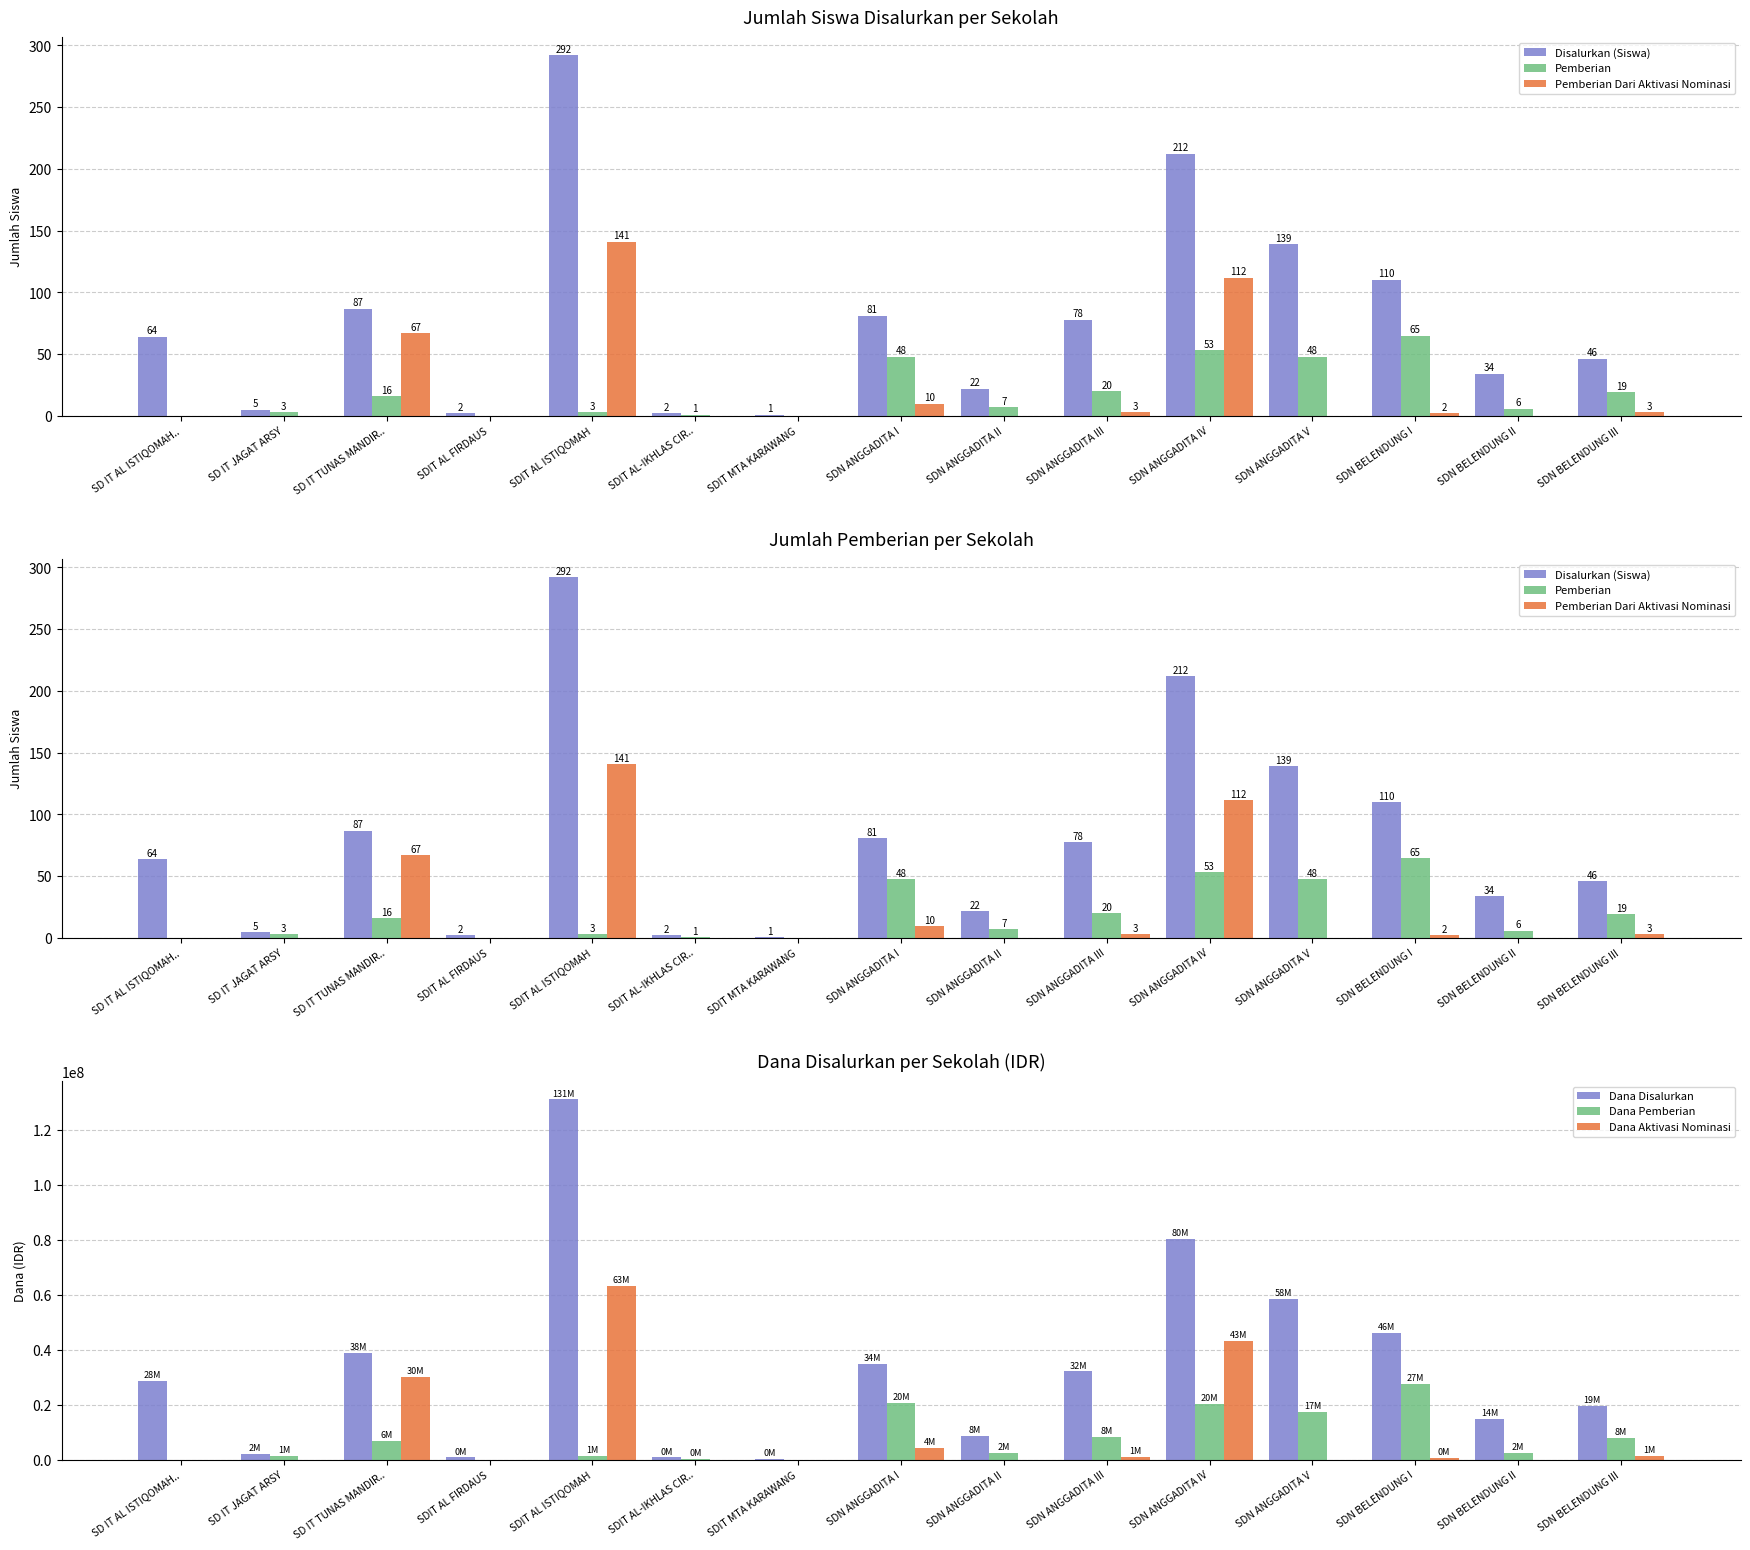

What is the sum of the Pemberian values at SDIT AL ISTIQOMAH and SDN ANGGADITA V?

51